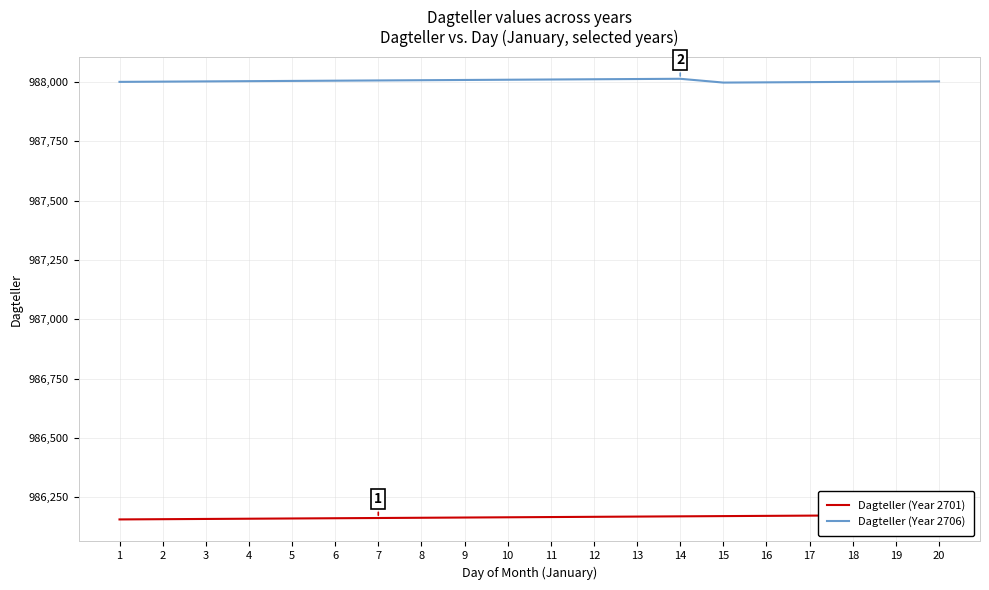

At how many categories does at least one series exceed 986792?

20